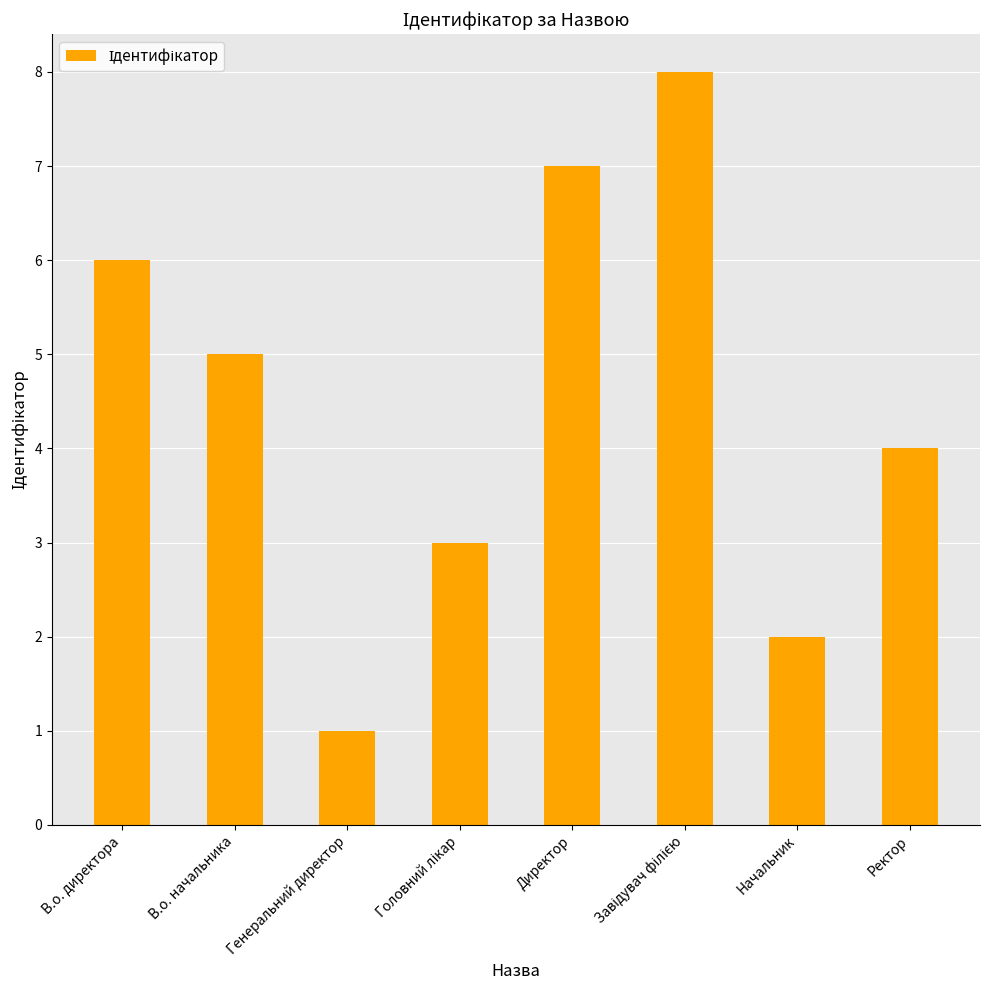

How many bars are there in total?

8